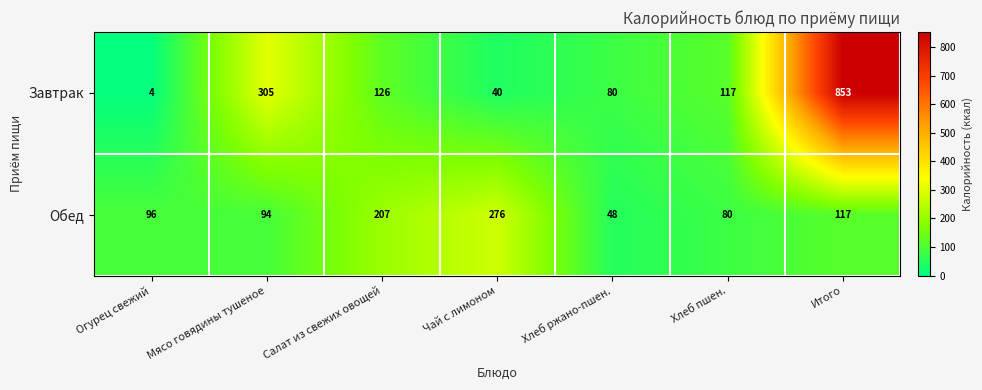

How many values in the Обед series are below 96?

3